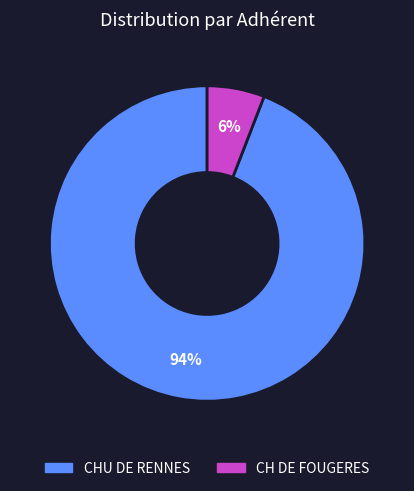

Which has a higher value, CH DE FOUGERES or CHU DE RENNES?

CHU DE RENNES